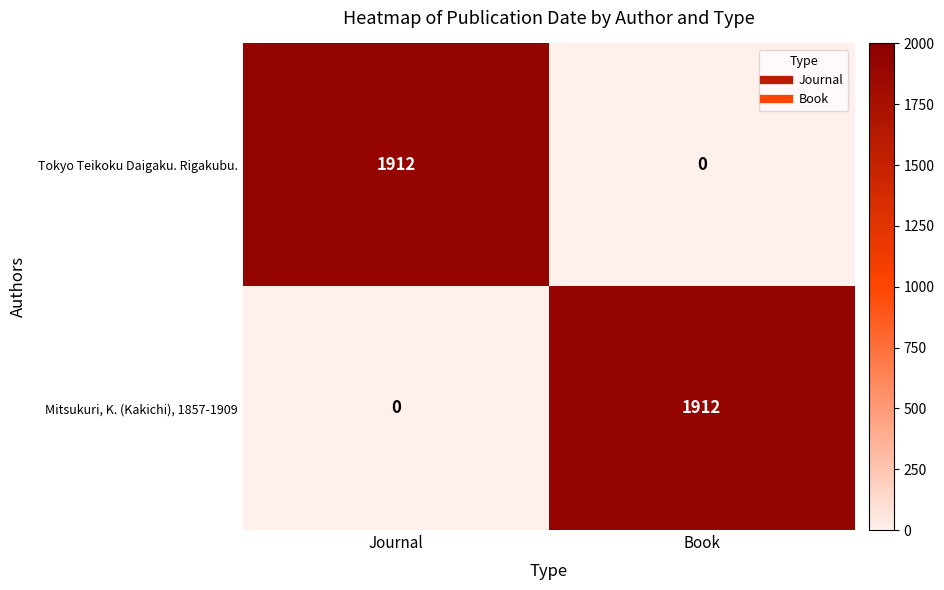

What is the total value across all series at Journal?

1912